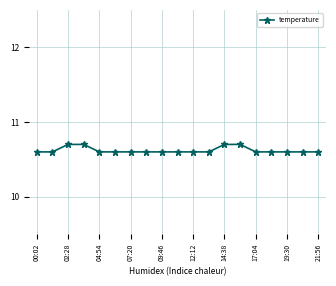

What is the sum of all values?

201.8